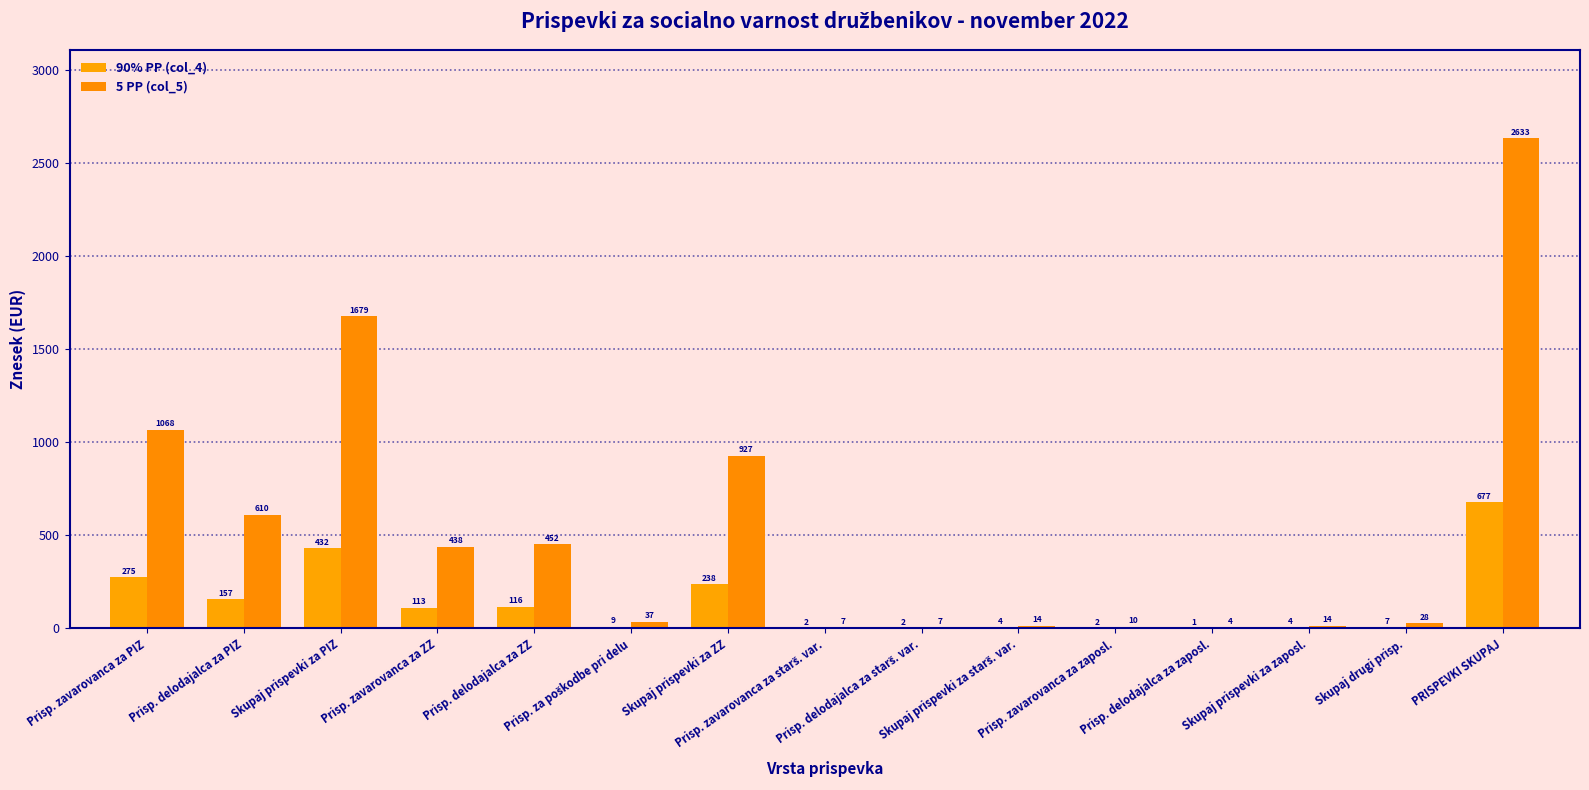

Between Skupaj prispevki za starš. var. and Skupaj prispevki za PIZ, which is larger?

Skupaj prispevki za PIZ